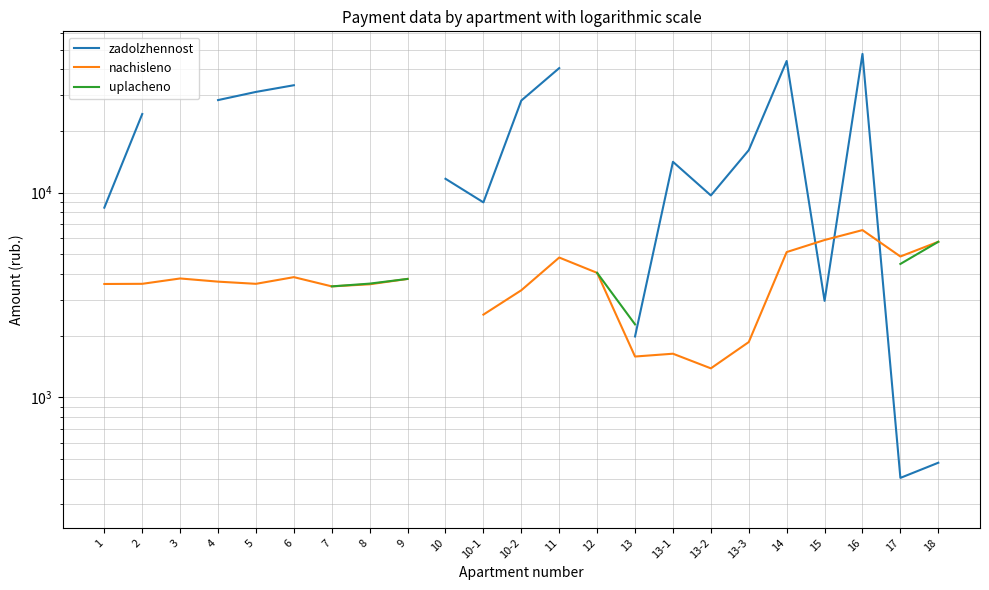

Does the chart have visible grid lines?

Yes